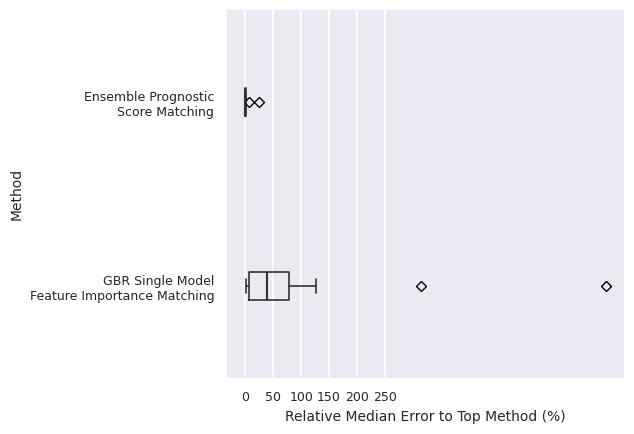

Reading bottom to top, read every box against the x-axis: the position of its median line, the range the box covers, and the ends of its whiskers. The values are not printed on the chart, so give them approximately, as read against the axis.

GBR Single Model Feature Importance Matching: median 40, box 5 to 80, whiskers 0 to 125
Ensemble Prognostic Score Matching: box collapsed to a line at 0, whiskers 0 to 0